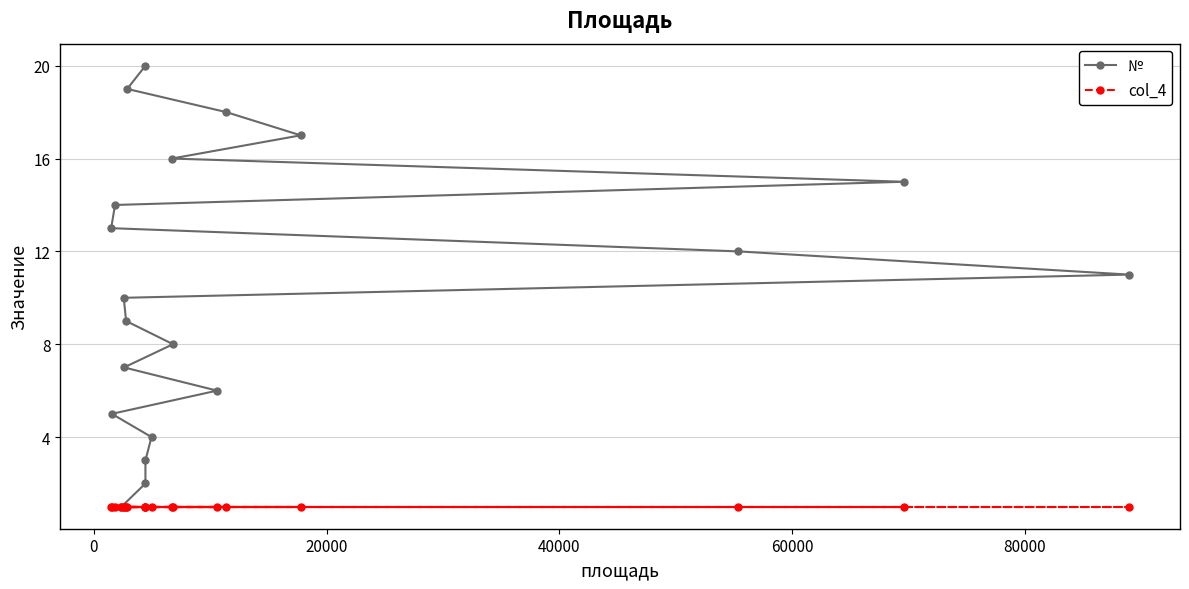

The value of col_4 at 17 is 1. True or false?

False